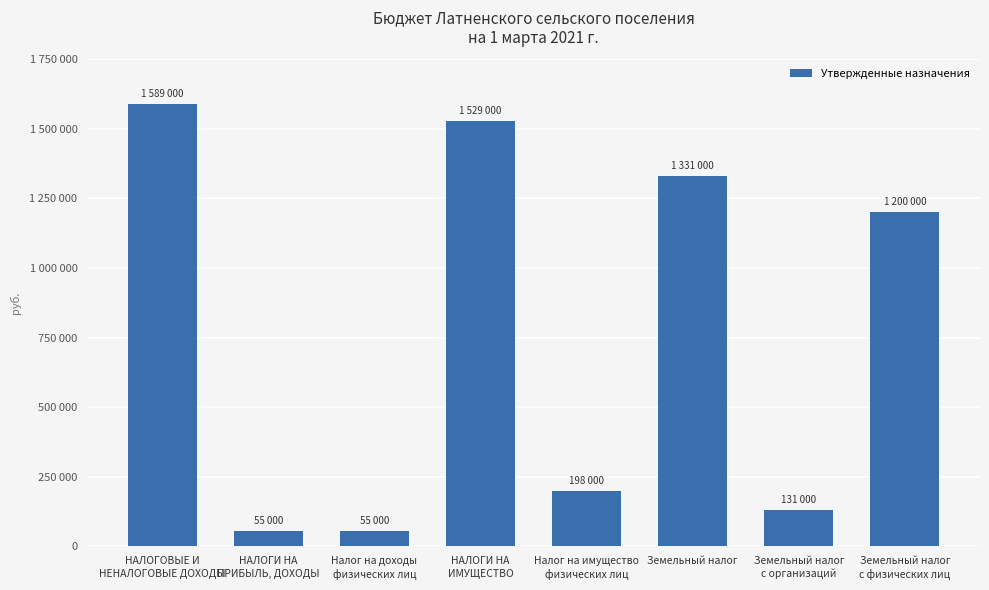

The chart shows a value of 272142 at Налог на имущество
физических лиц. True or false?

False